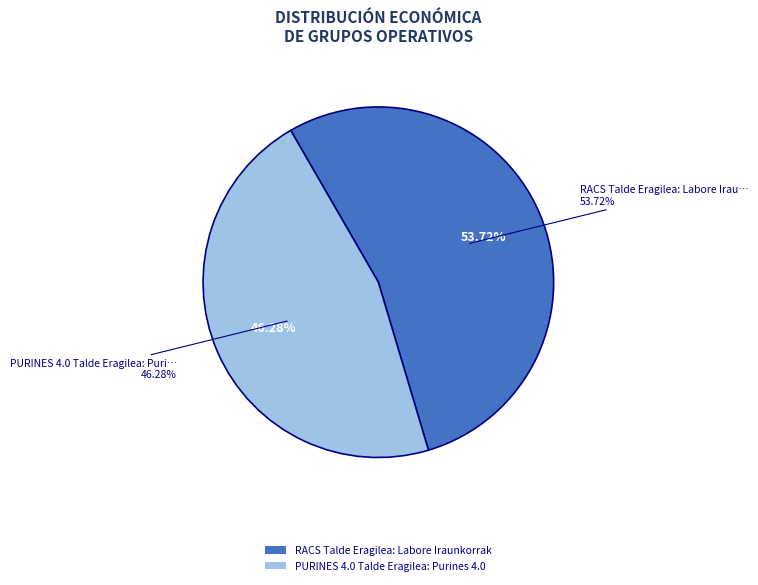

Rank the categories by value from highest to lowest.

RACS Talde Eragilea: Labore Iraunkorrak, PURINES 4.0 Talde Eragilea: Purines 4.0